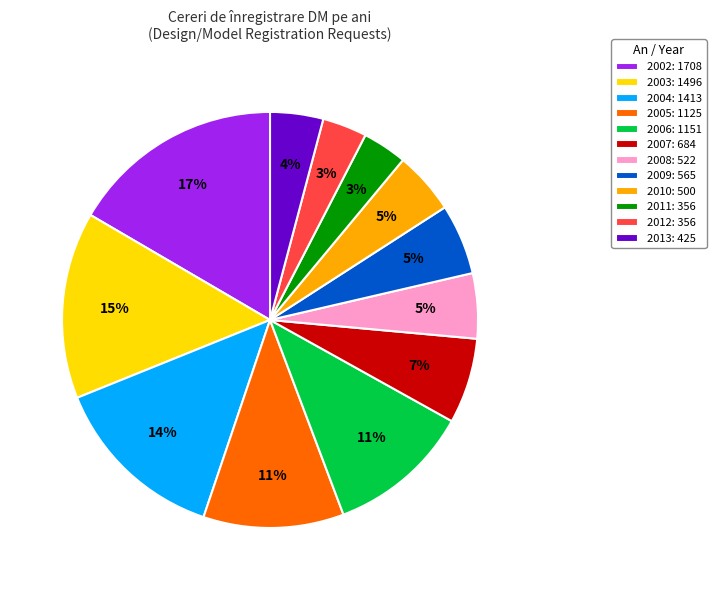

Combined, do 2011: 356 and 2004: 1413 account for over 50%?

No